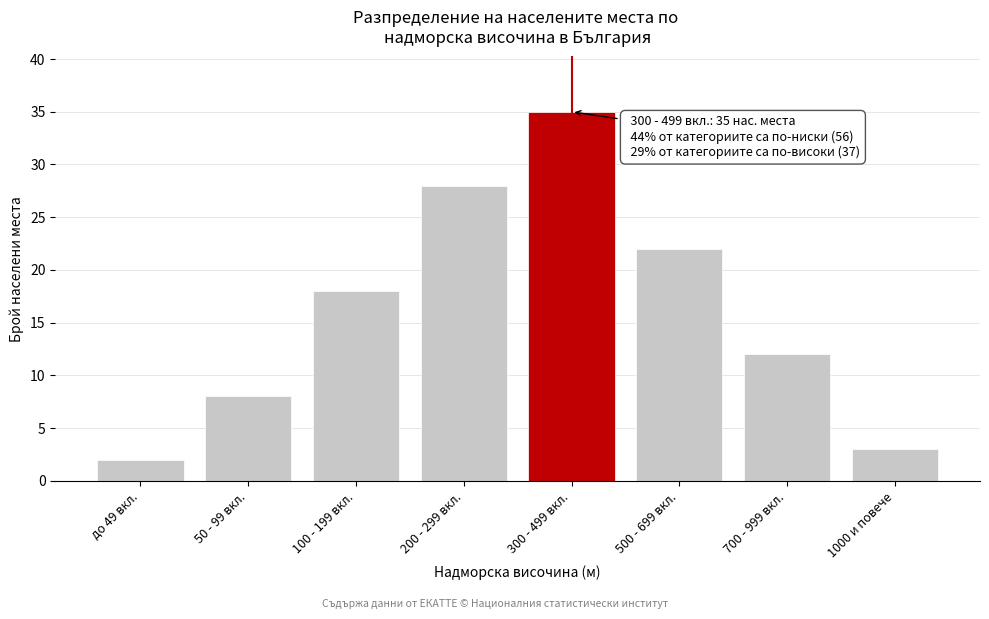

Reading left to right, what are all the values shown in this chart?

до 49 вкл.=2	50 - 99 вкл.=8	100 - 199 вкл.=18	200 - 299 вкл.=28	300 - 499 вкл.=35	500 - 699 вкл.=22	700 - 999 вкл.=12	1000 и повече=3